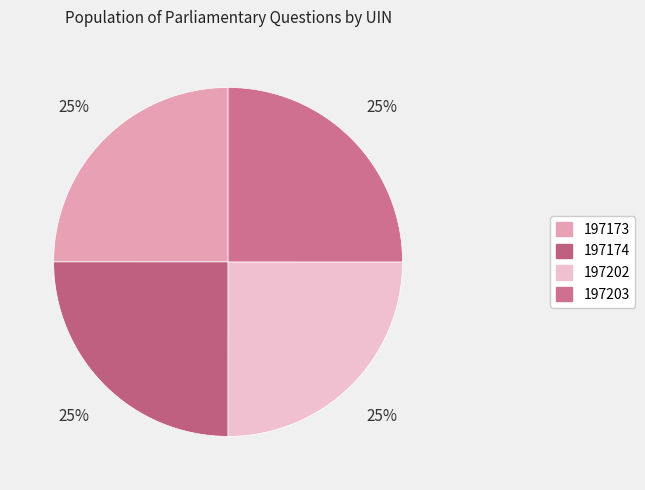

How many slices are in this pie chart?

4